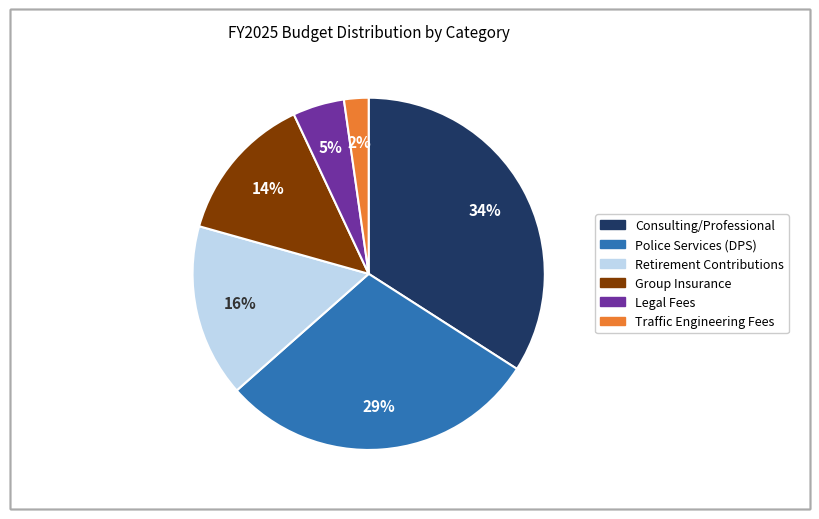

Does any single category account for the majority?

No